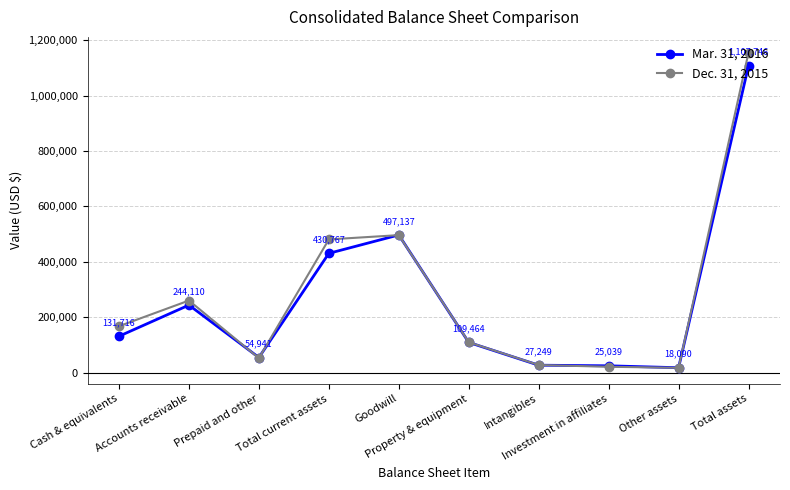

After their last crossing, which series has the higher values: Mar. 31, 2016 or Dec. 31, 2015?

Dec. 31, 2015